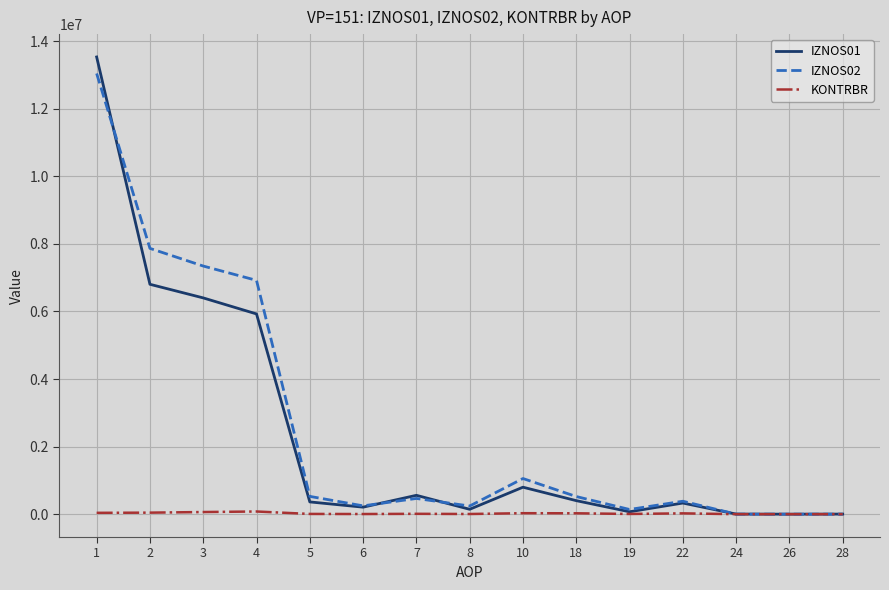

What is the approximate value of IZNOS02 at 24?

794.6